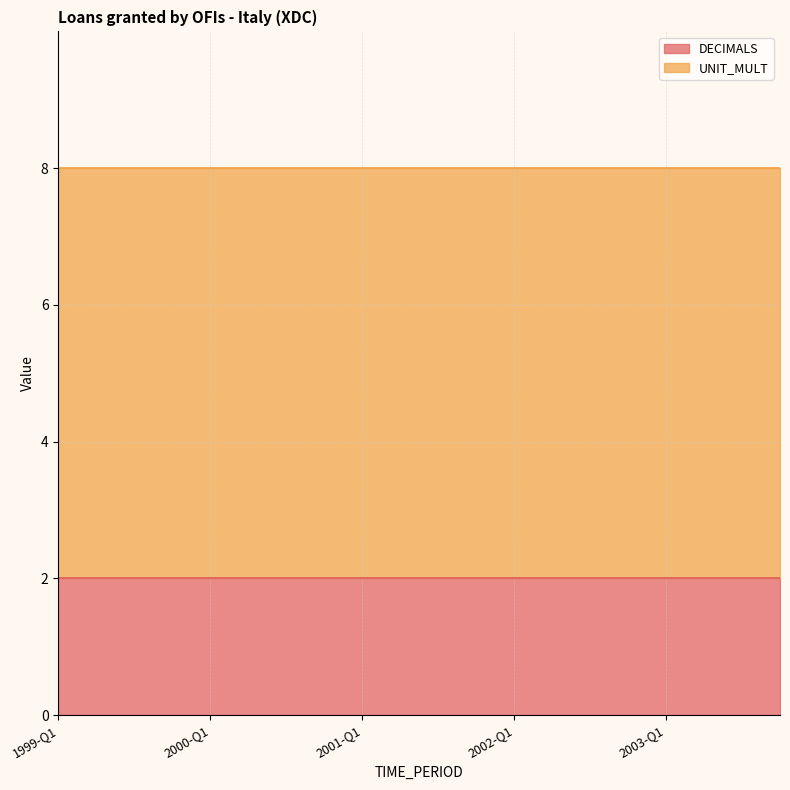

What is the maximum value shown in the chart?

6